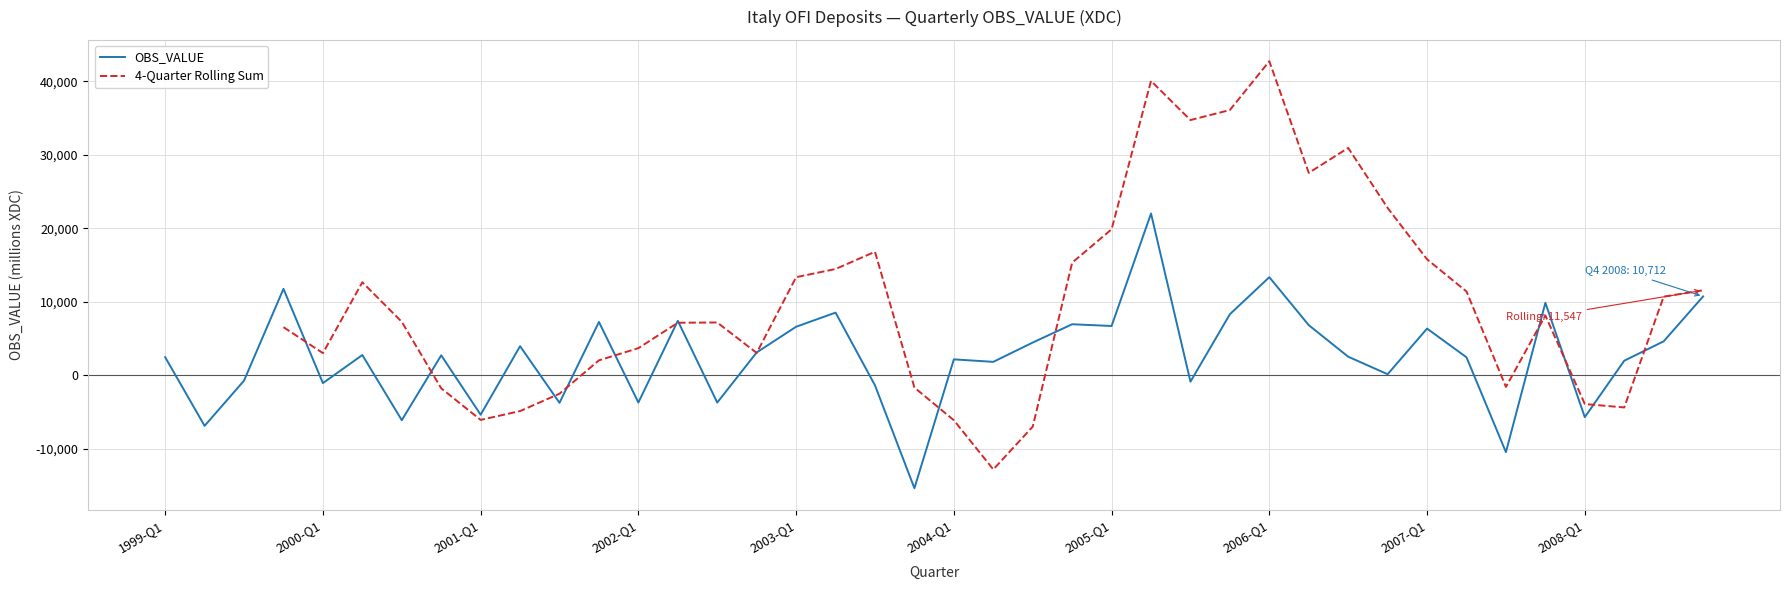

Reading left to right, what are all the values shown in this chart?

2442	-6909	-749	11744	-1088	2735	-6135	2694	-5392	3938	-3771	7236	-3730	7394	-3736	3088	6585	8508	-1390	-15400	2144	1806	4433	6926	6688	21999	-891	8291	13330	6800	2507	120	6334	2427	-10487	9847	-5723	1961	4597	10712